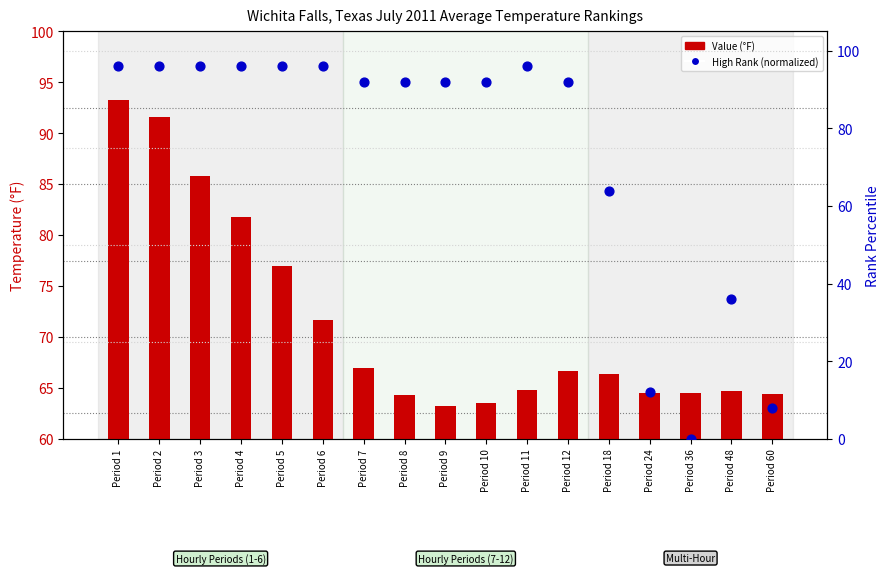

Which series has the largest total across all categories?

High Rank (normalized)